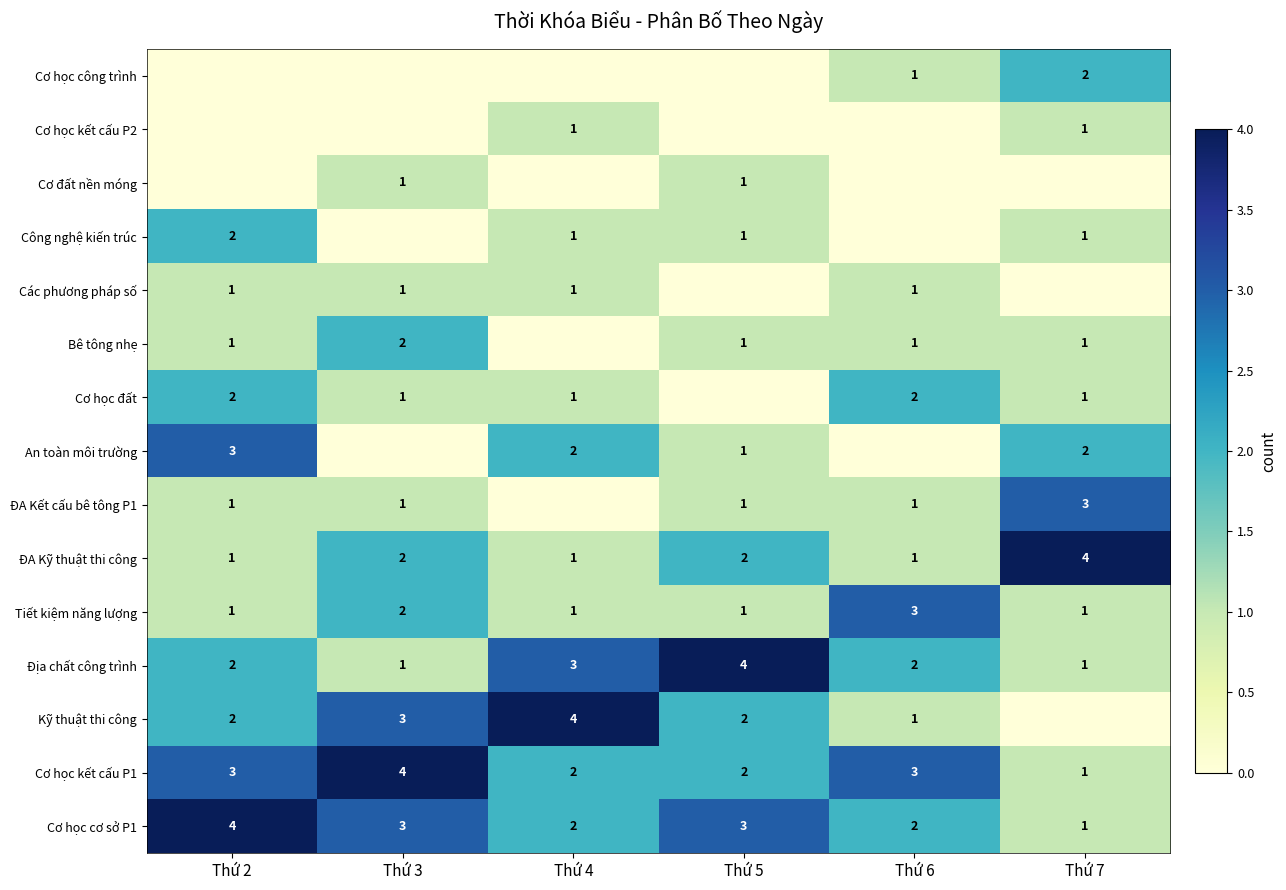

Is the value of ĐA Kết cấu bê tông P1 at Thứ 7 greater than the value of Tiết kiệm năng lượng at Thứ 5?

Yes